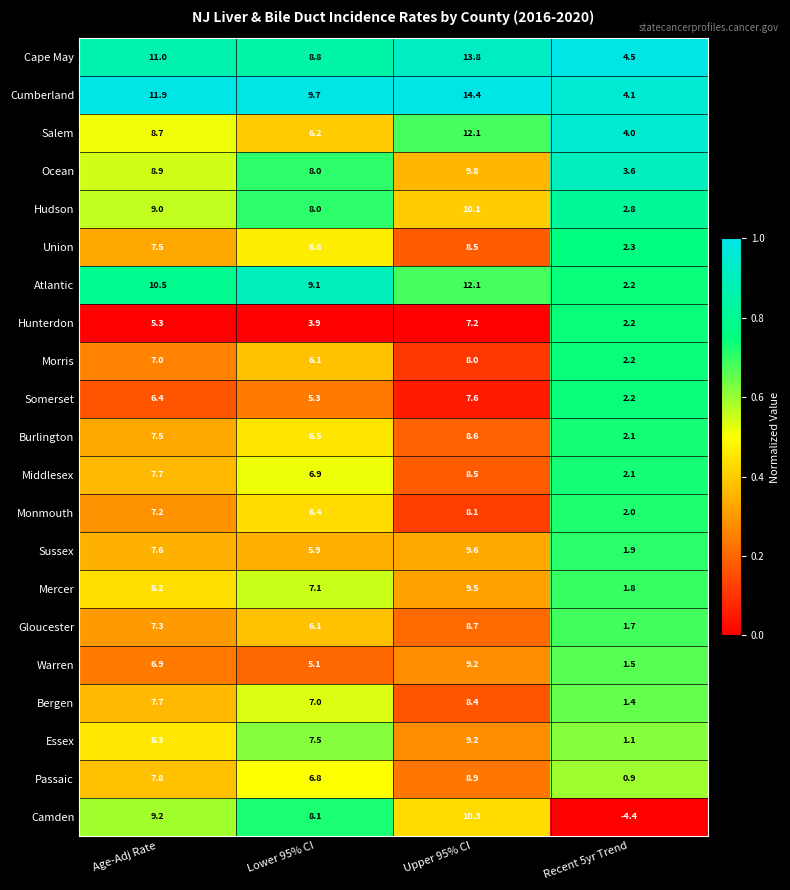

Between Age-Adj Rate and Upper 95% CI, which series saw the biggest shift?

Salem